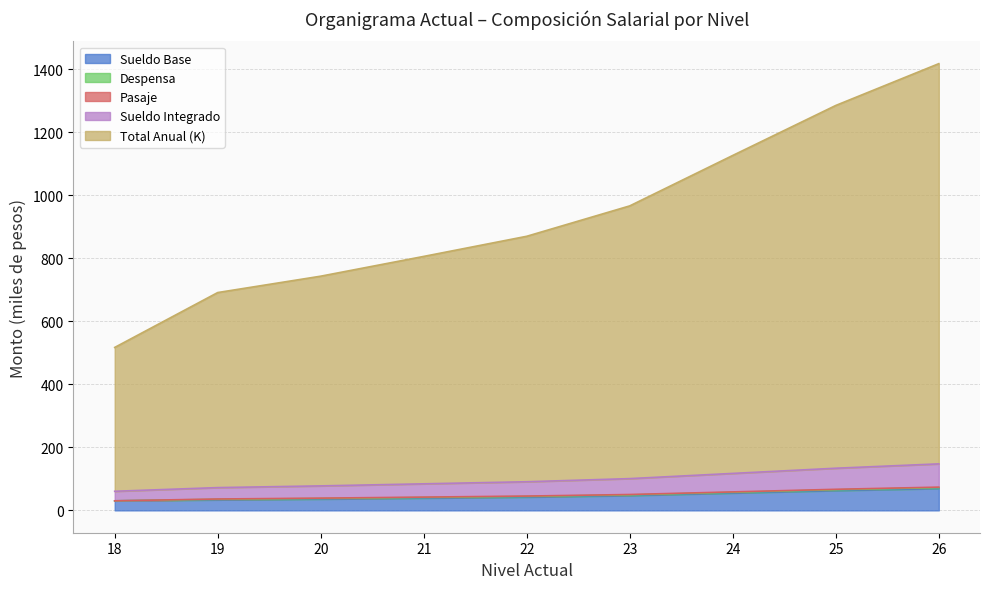

At which label does Sueldo Base first exceed 42?

22